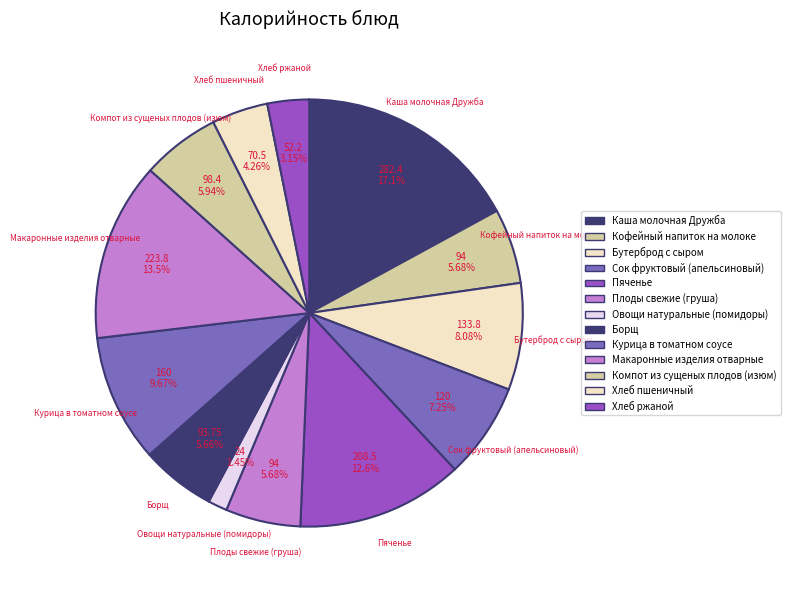

Combined, do Кофейный напиток на молоке and Каша молочная Дружба account for over 50%?

No